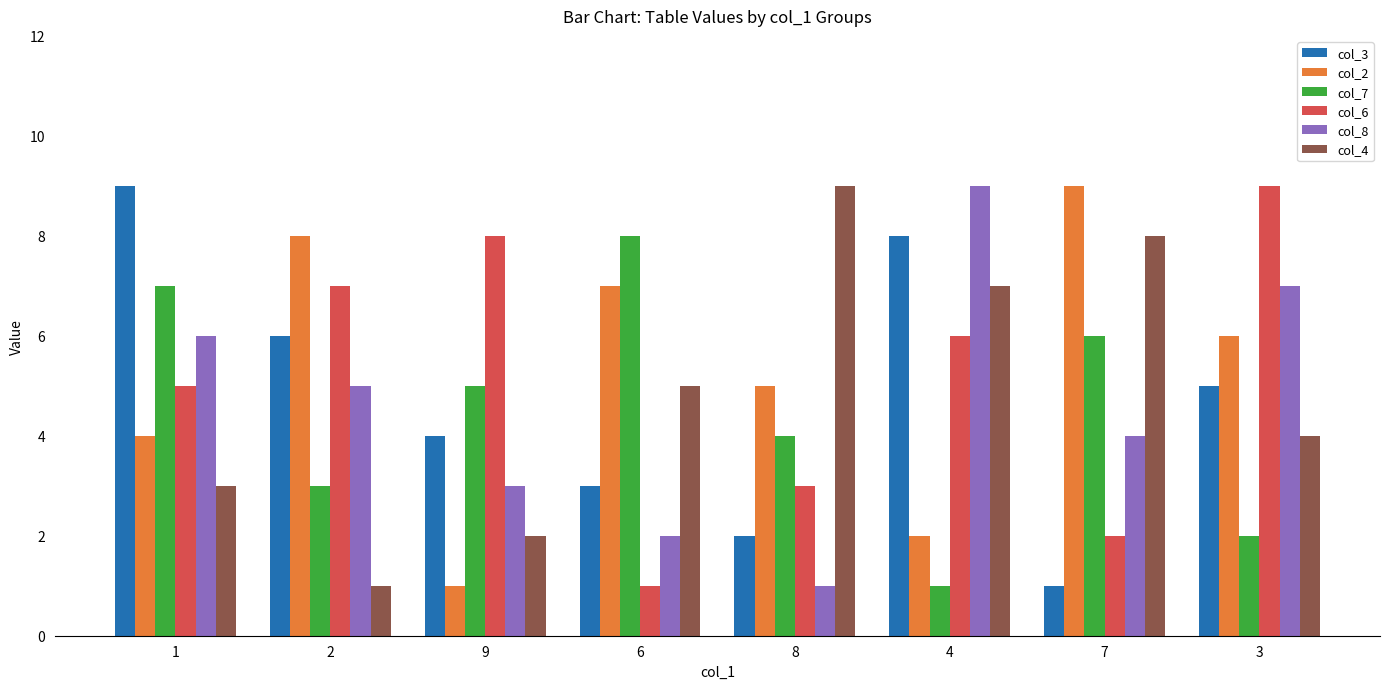

What is the difference between the maximum and minimum values in the col_6 series?

8